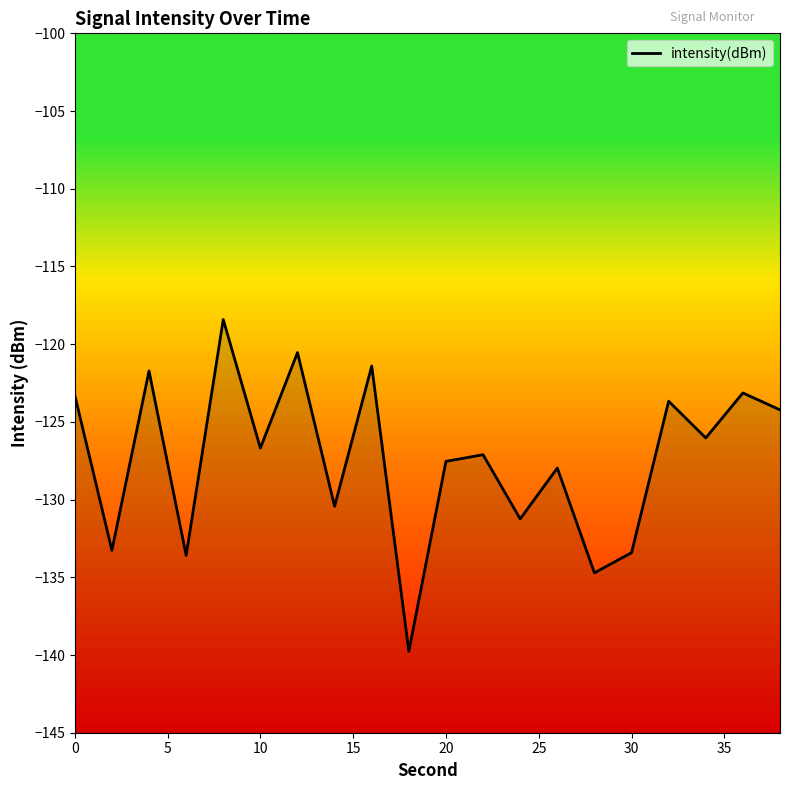

What is the minimum value shown in the chart?

-139.8